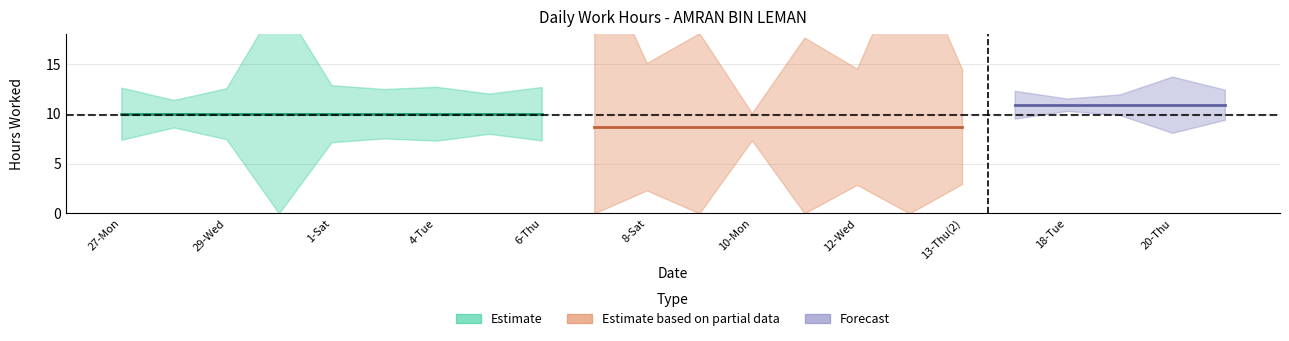

What is the difference between the values at 20-Thu and 7-Fri?

9.7